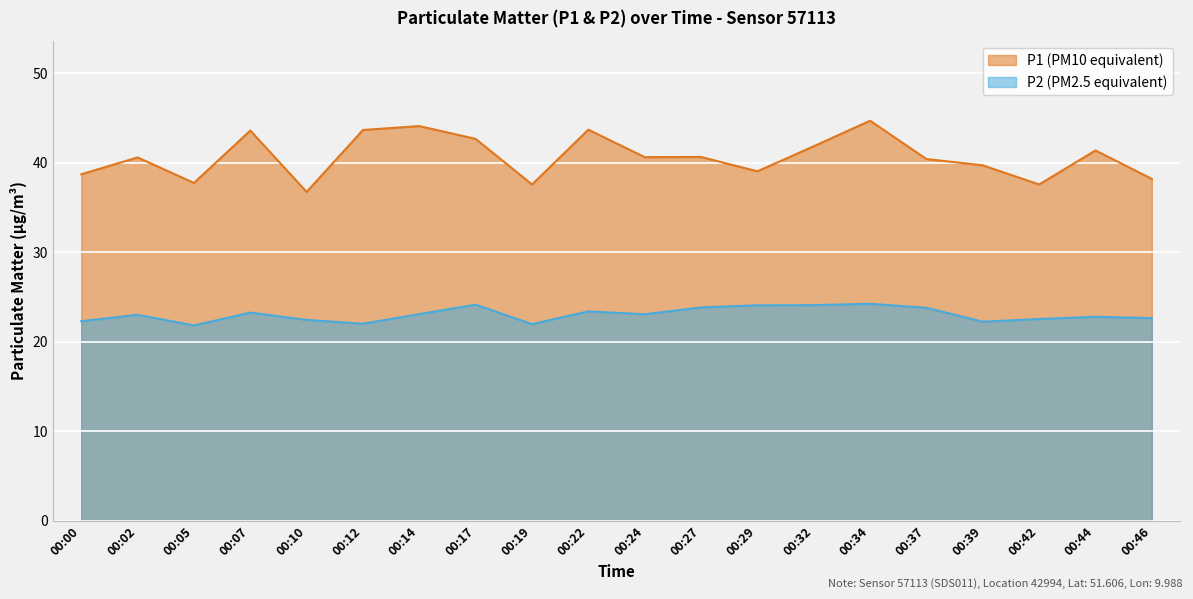

List the series in order of their overall mean, highest first.

P1, P2